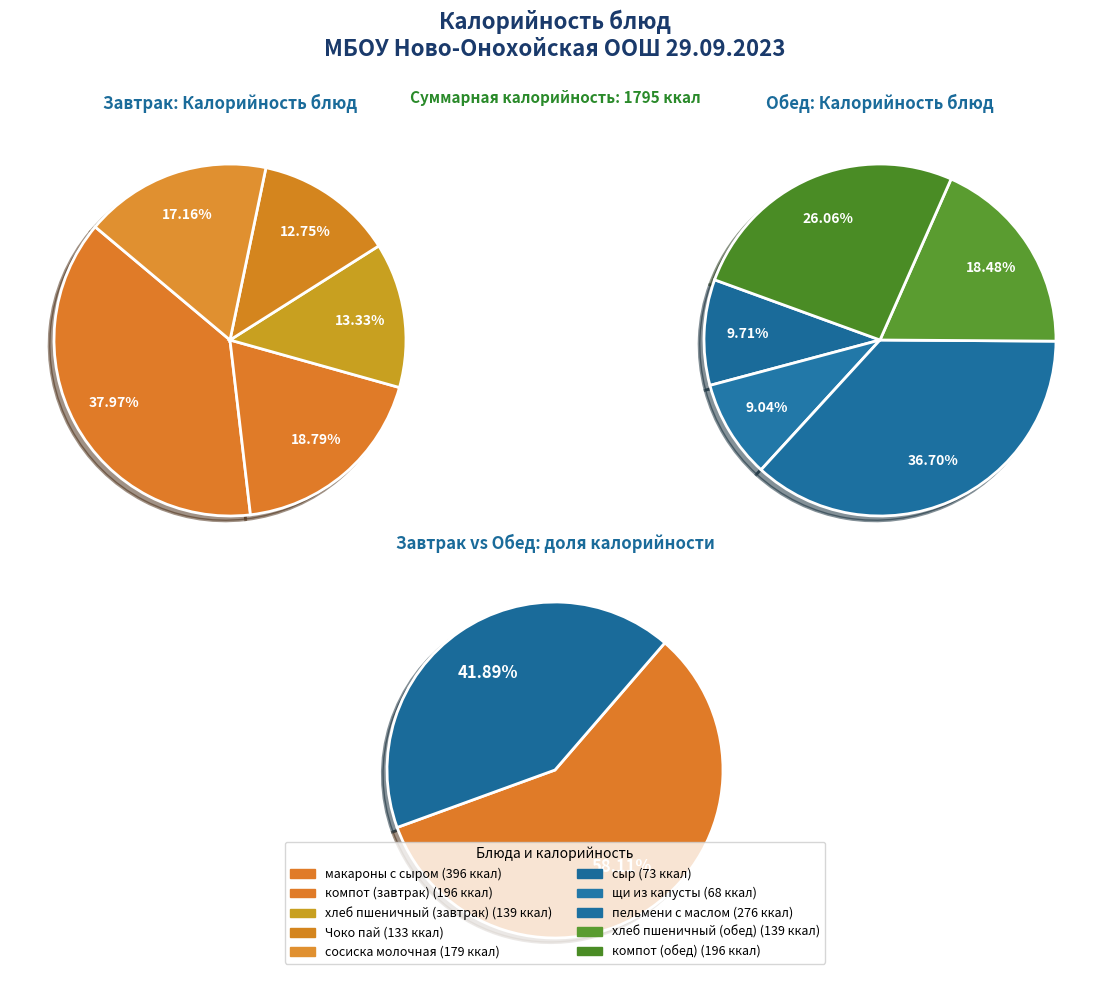

Does any single category account for the majority?

No